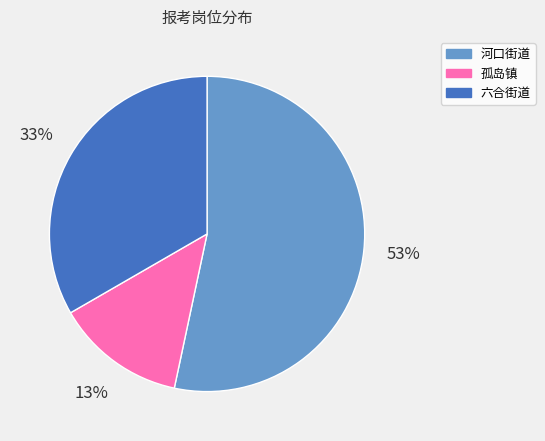

Does any single category account for the majority?

Yes